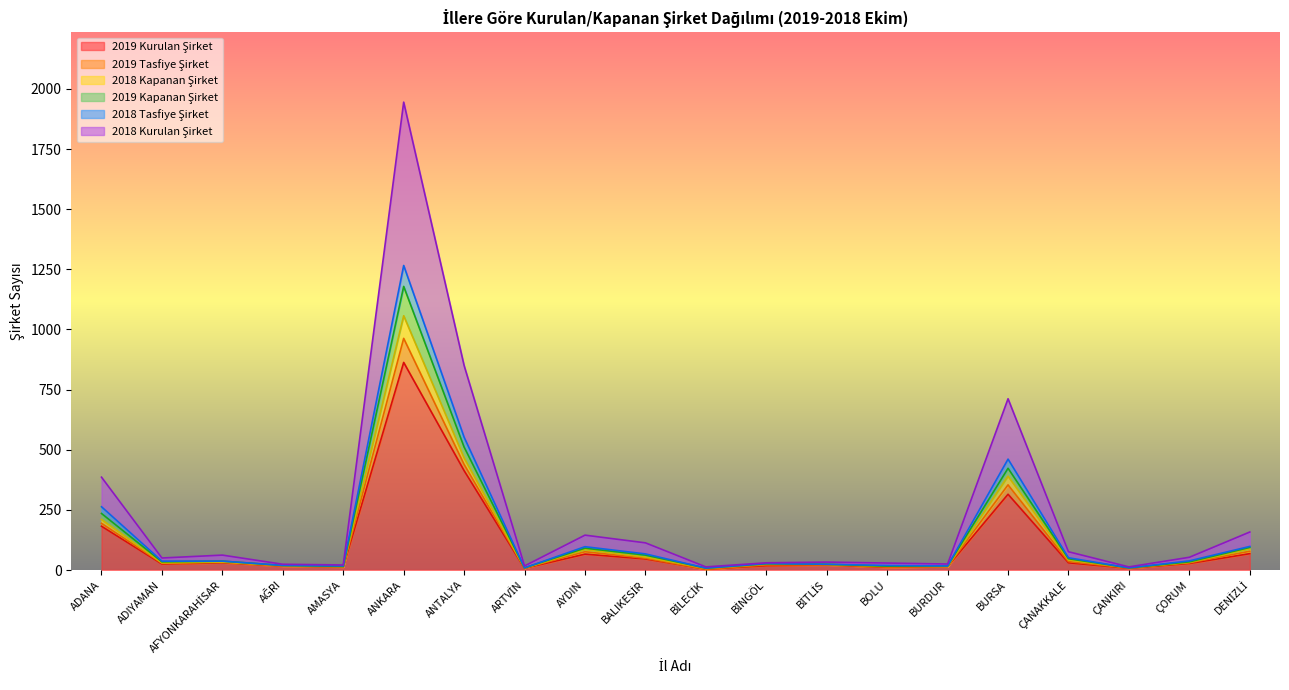

What is the greatest value displayed?

1945